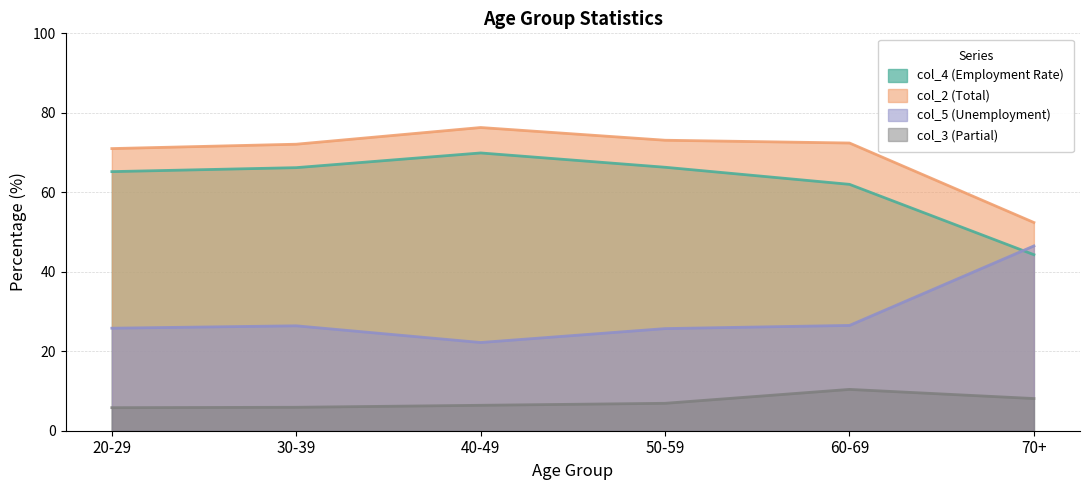

At 70+, list the series in order from smallest to largest.

col_3 (Partial), col_4 (Employment Rate), col_5 (Unemployment), col_2 (Total)